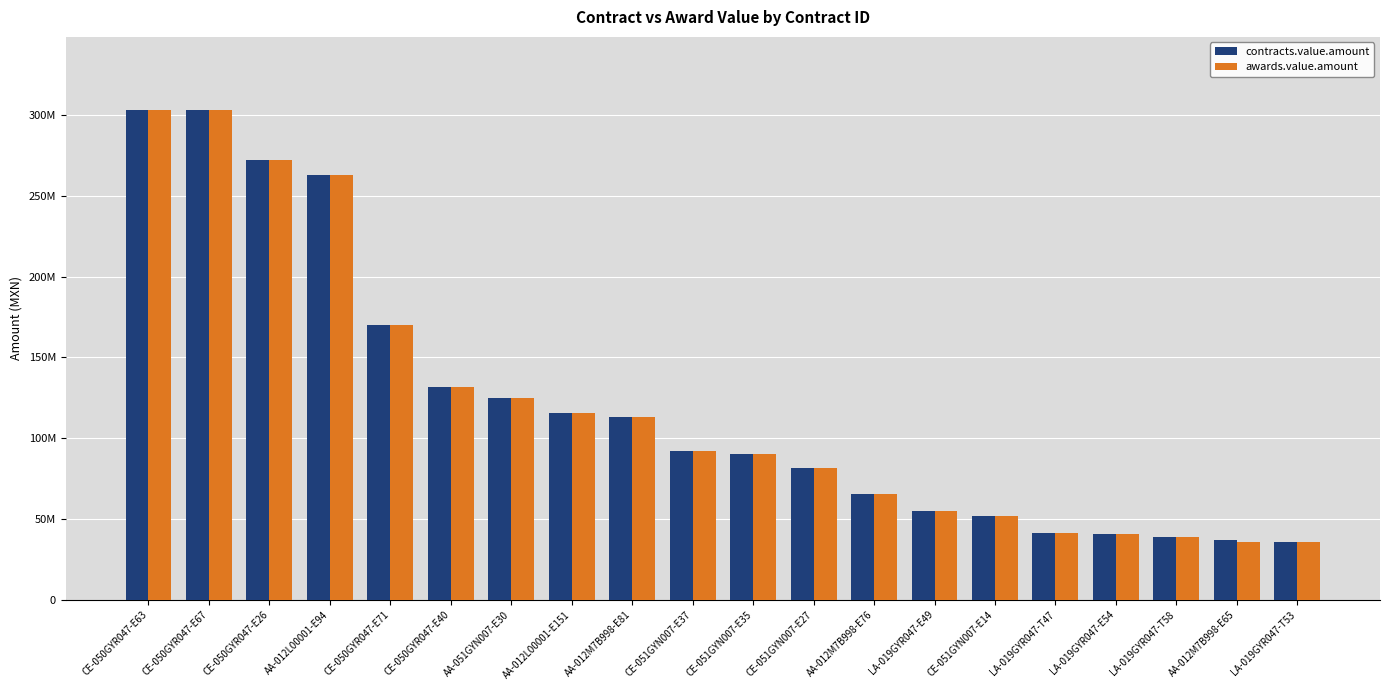

Are the bars horizontal?

No